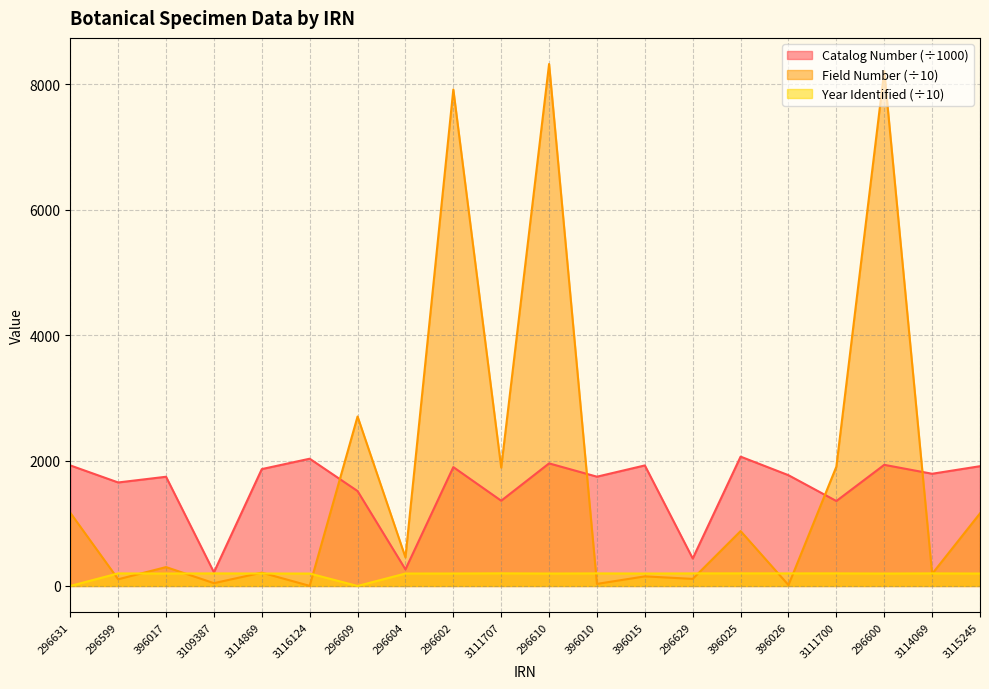

What is the sum of all Catalog Number values?

31339.8